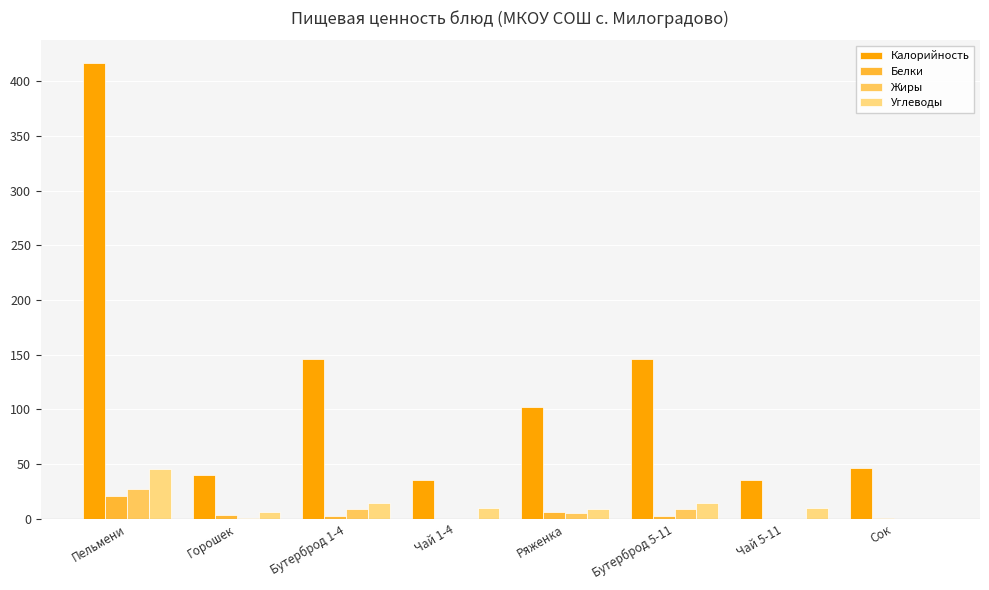

Which series has the largest total across all categories?

Калорийность